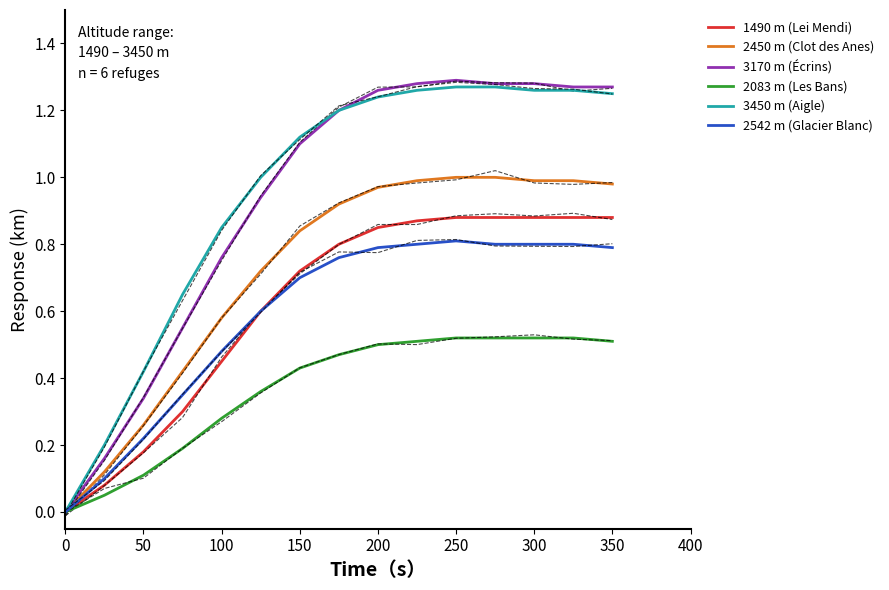

Which series has the largest total across all categories?

3450 m (Aigle)